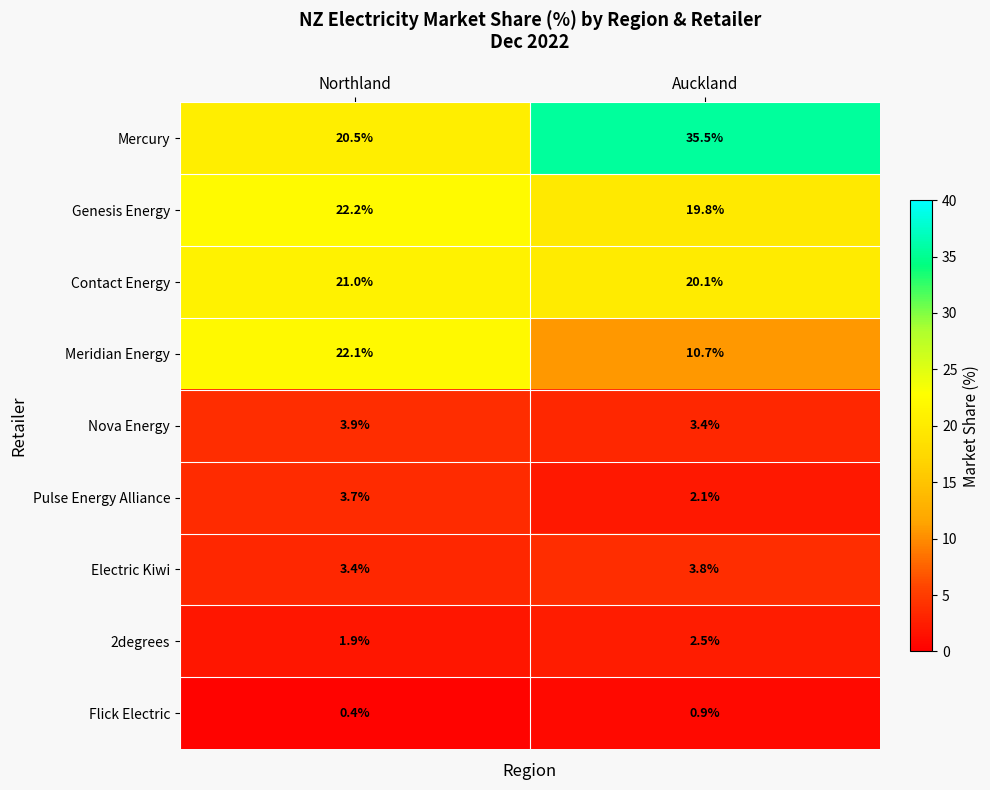

True or false: Electric Kiwi has a value of 2.0 at Auckland.

False